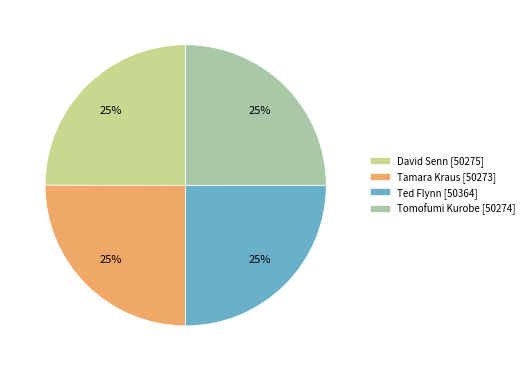

To the nearest percent, what is the combined percentage of Tamara Kraus and Tomofumi Kurobe?

50%